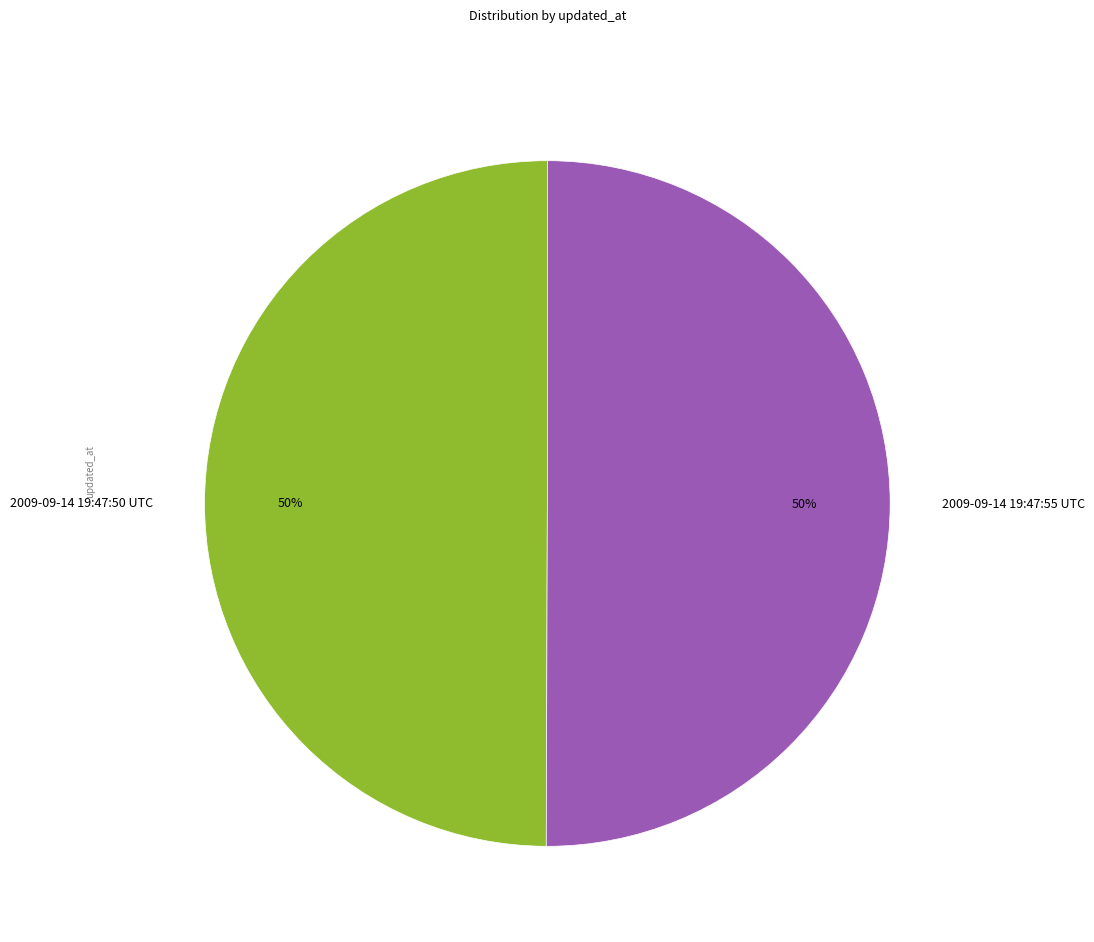

Do 2009-09-14 19:47:50 UTC and 2009-09-14 19:47:55 UTC together represent more than half of the pie?

Yes